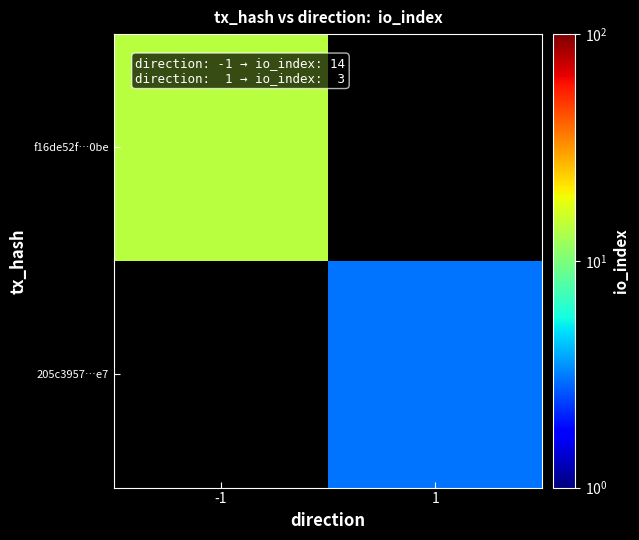

Between 1 and -1, which is larger?

-1